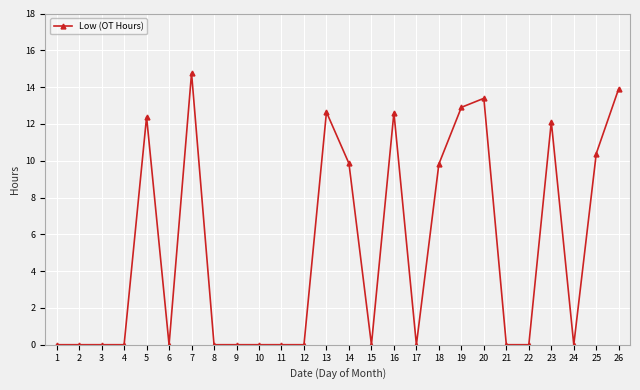

Is this an area chart (filled region under the line)?

No